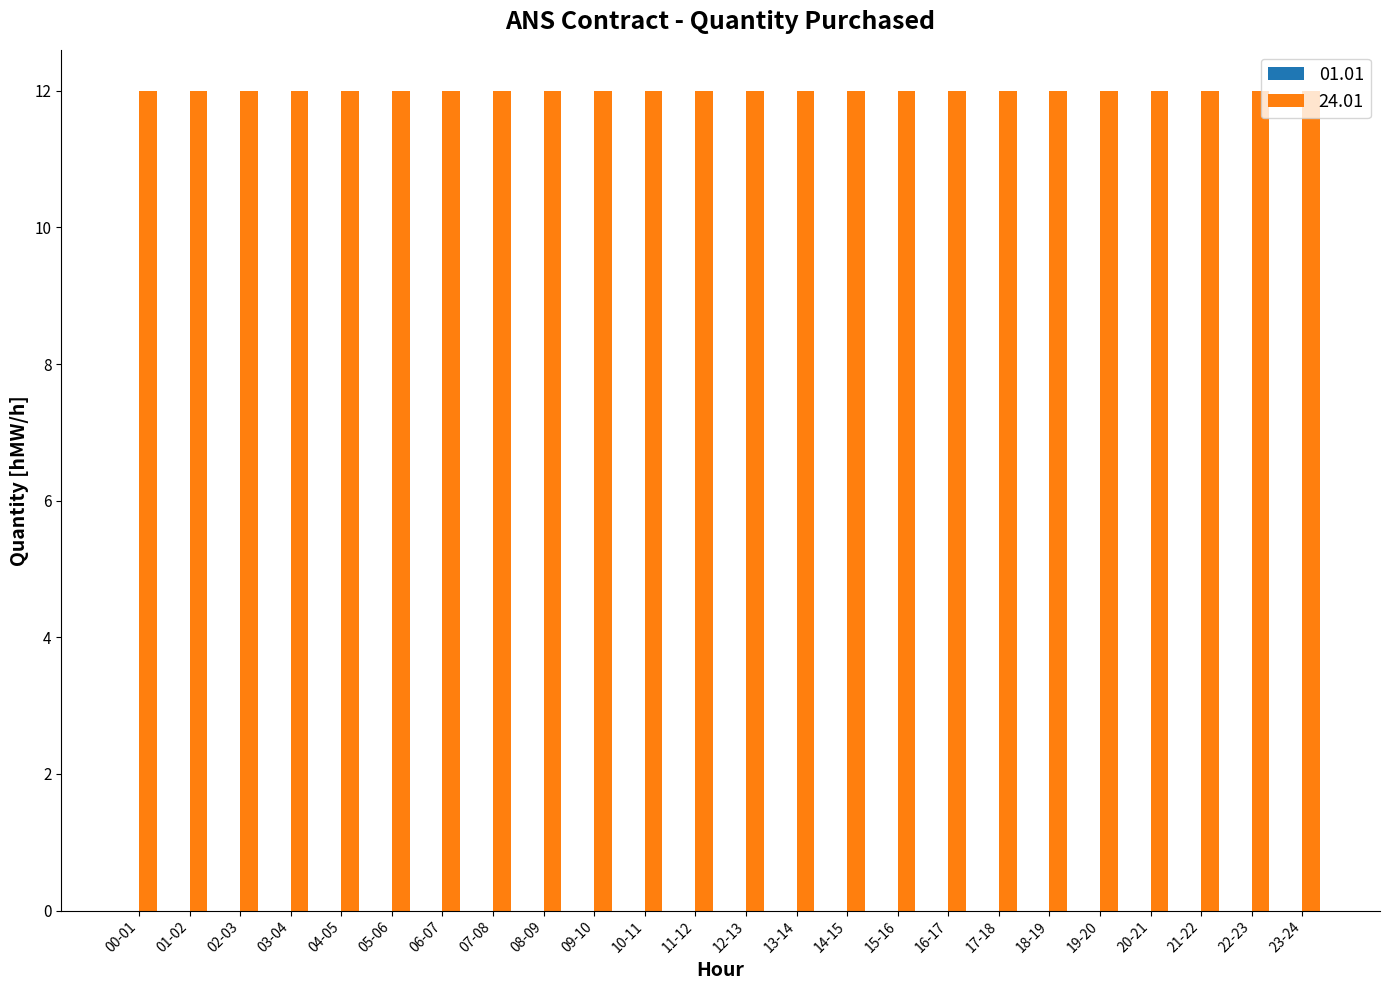

Is the value of 24.01 at 08-09 greater than the value of 01.01 at 18-19?

Yes